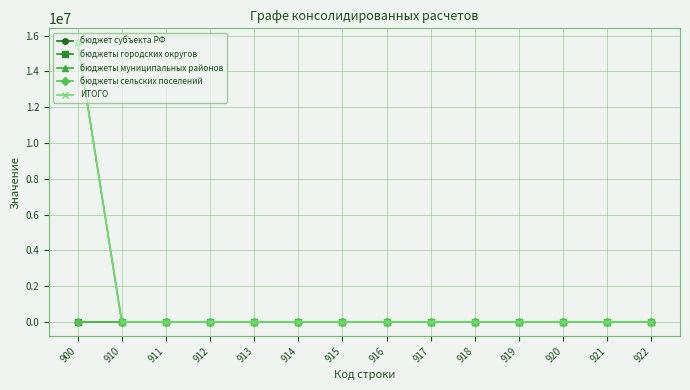

How many lines are shown in the chart?

5